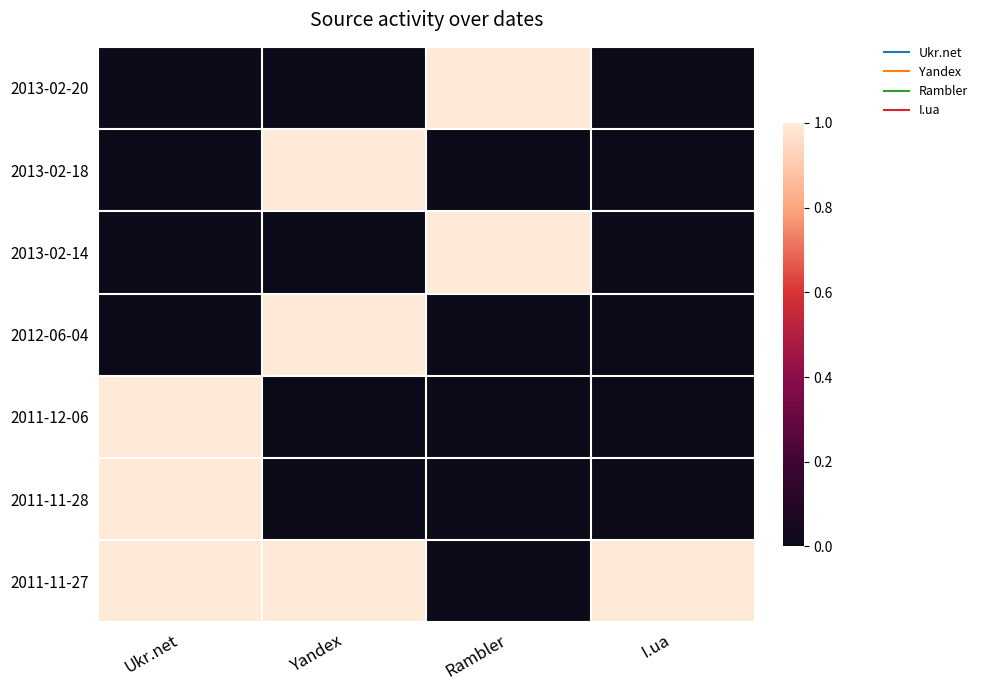

Count the number of categories in the chart.

4